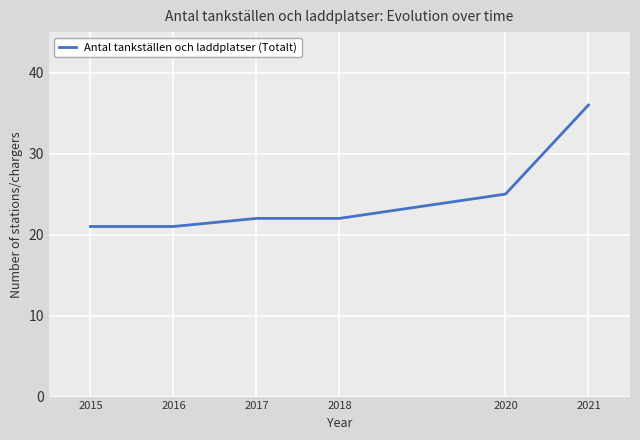

Between 2021 and 2020, which is larger?

2021